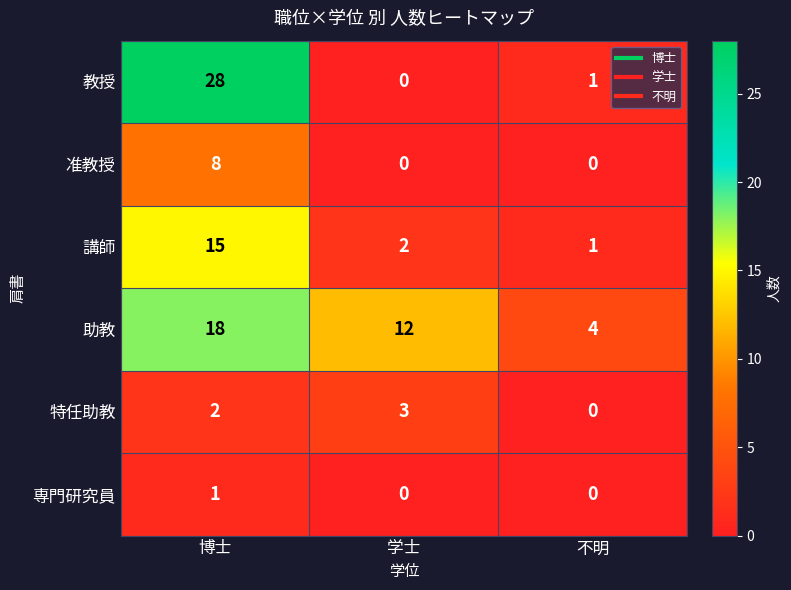

Which series has the widest spread of values?

教授